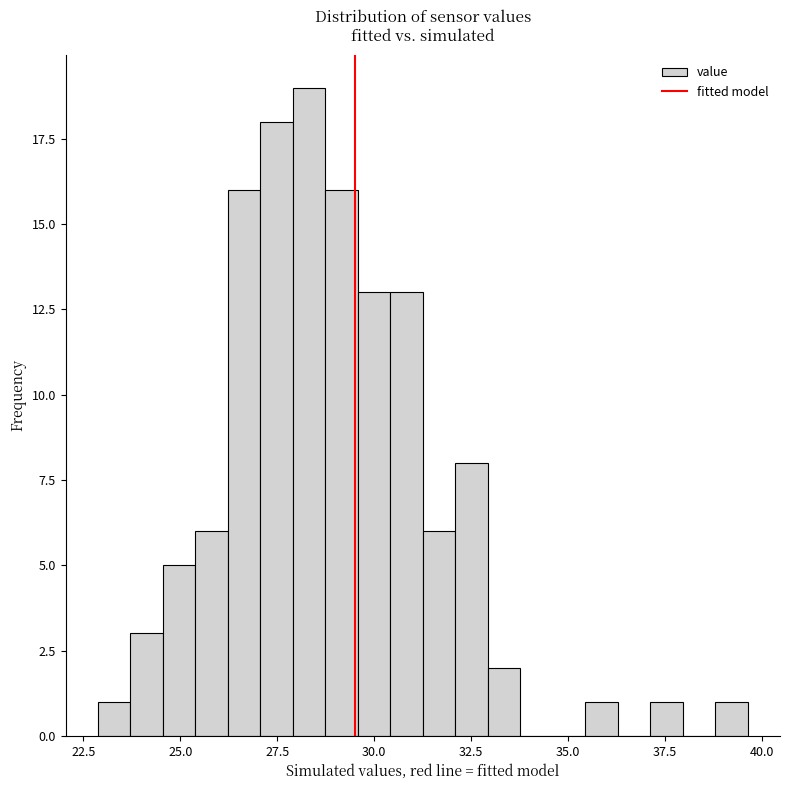

Read against the x-axis, roughly where is the centre of the tallest bar?

28.5